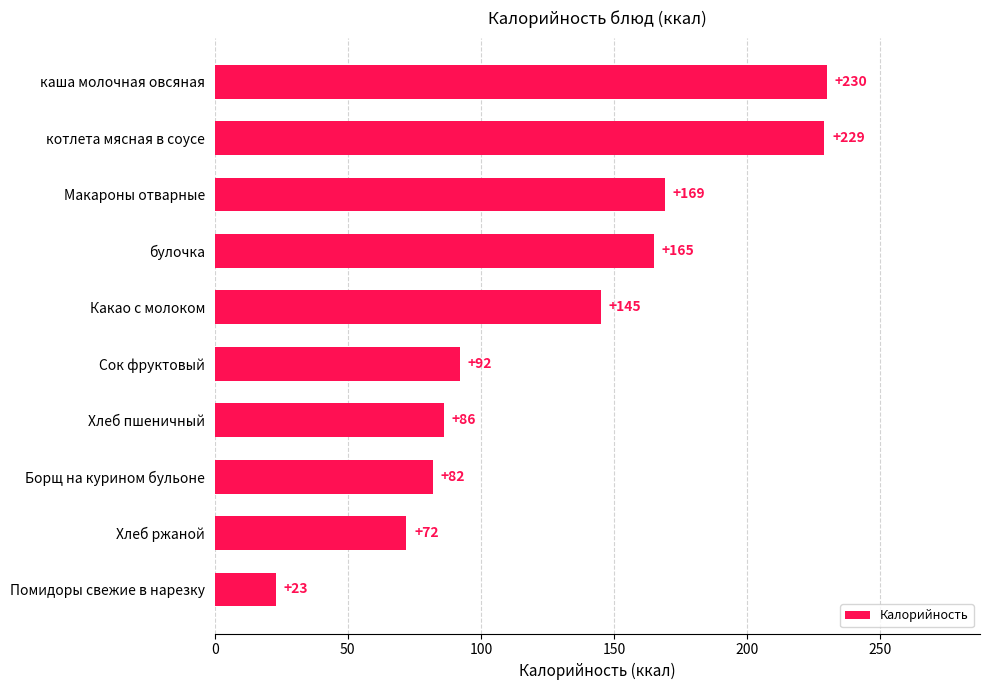

What is the ratio of the value at Хлеб пшеничный to the value at Помидоры свежие в нарезку?

3.7